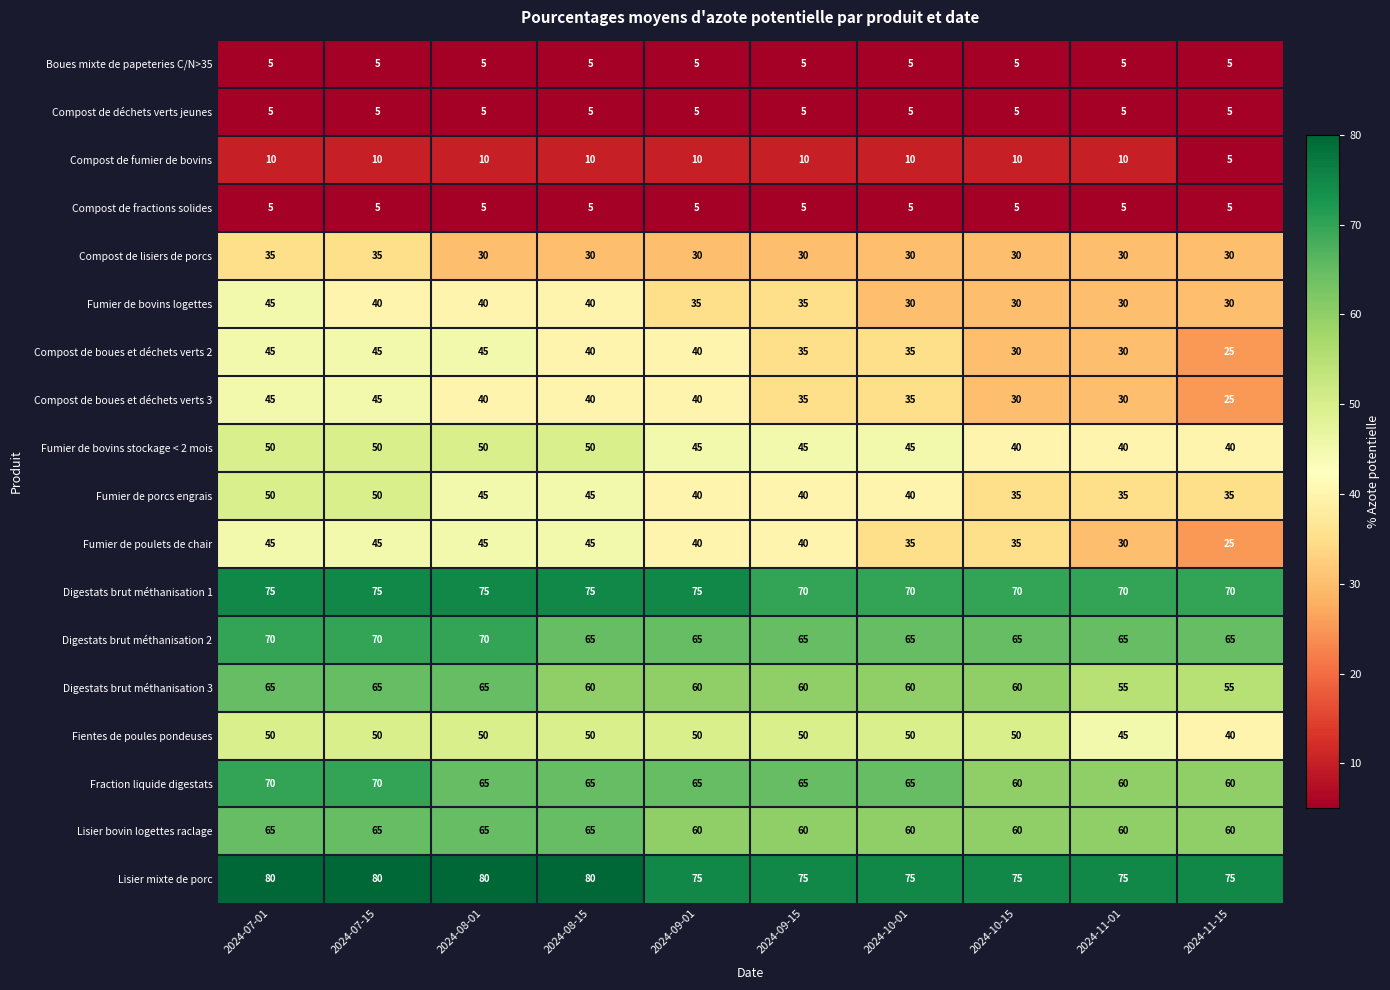

What is the spread (max minus min) of values at 2024-07-15?

75